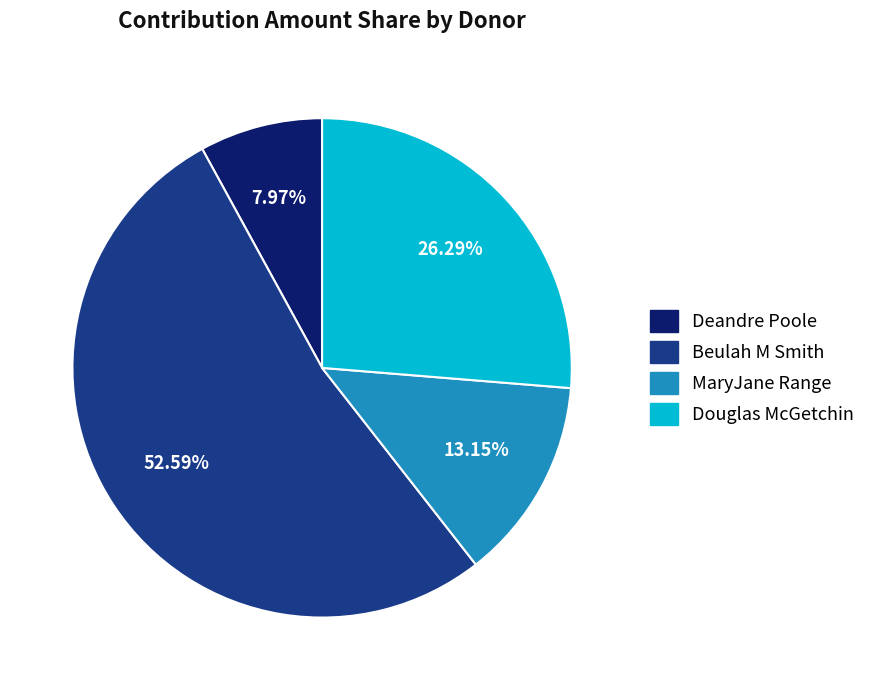

How many segments does this pie chart have?

4